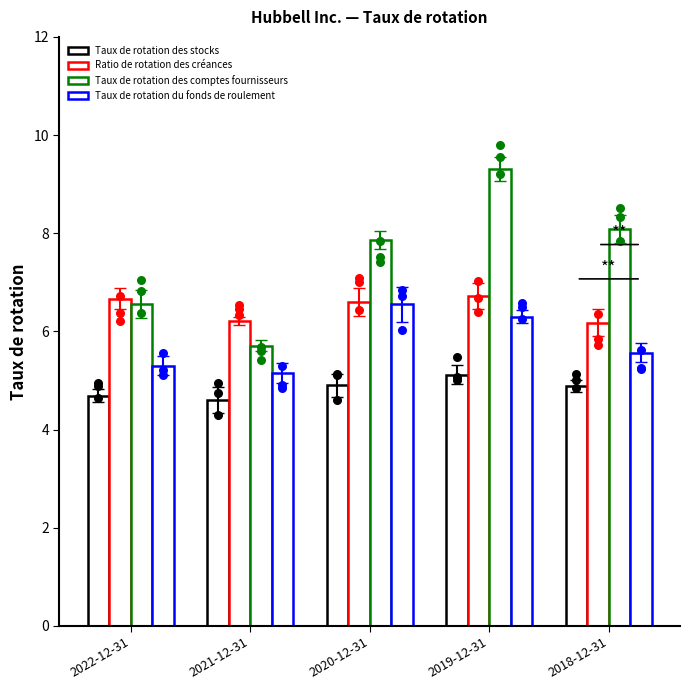

Which series contains the lowest Y value?

Taux de rotation des stocks